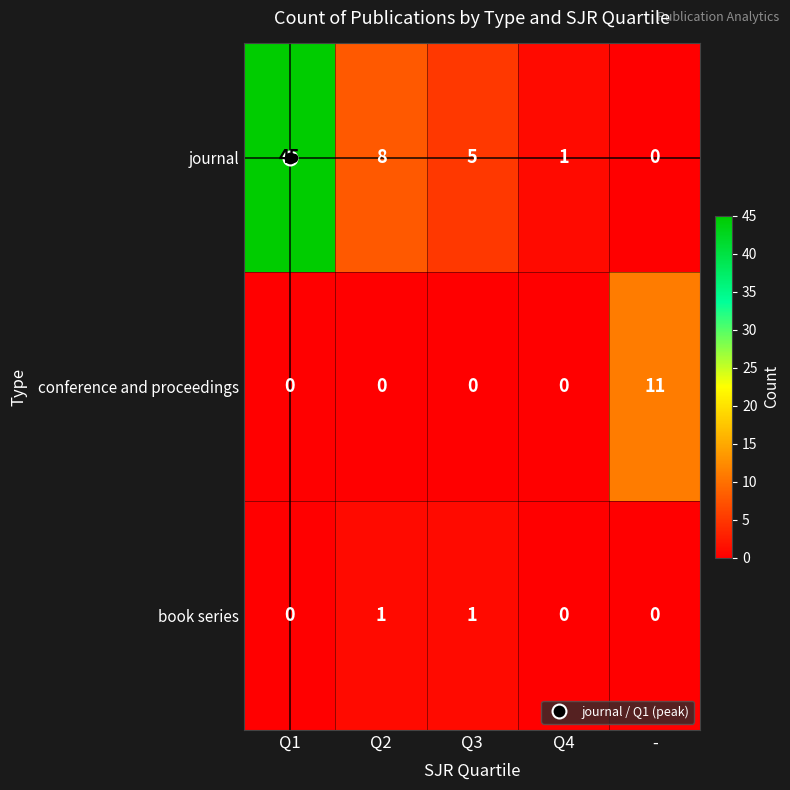

What is the maximum value shown in the chart?

45